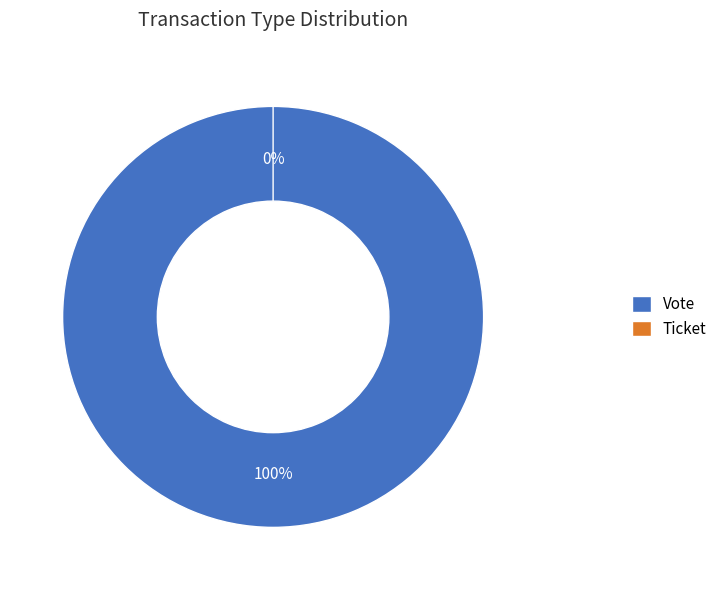

To the nearest percent, what percentage of the pie is Vote?

100%